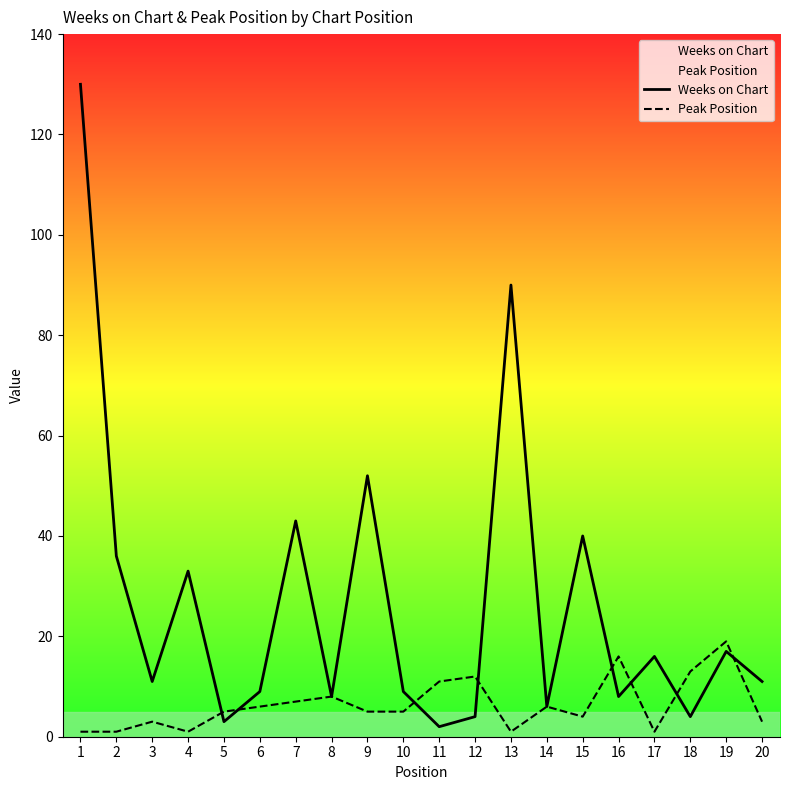

Which series changed the most between 11 and 18?

Weeks on Chart